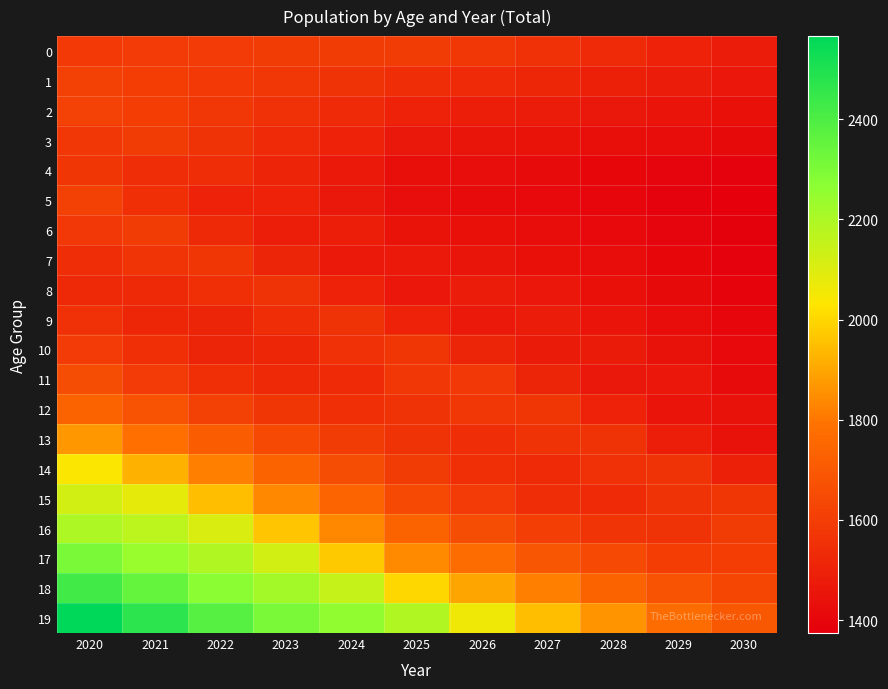

Reading left to right, what are all the values shown in this chart?

0: 2020=1587	2021=1592	2022=1591	2023=1594	2024=1596	2025=1597	2026=1577	2027=1553	2028=1531	2029=1503	2030=1480
1: 2020=1607	2021=1600	2022=1587	2023=1575	2024=1561	2025=1545	2026=1530	2027=1514	2028=1495	2029=1478	2030=1460
2: 2020=1616	2021=1601	2022=1576	2023=1554	2024=1530	2025=1501	2026=1490	2027=1477	2028=1464	2029=1451	2030=1438
3: 2020=1578	2021=1593	2022=1560	2023=1530	2024=1500	2025=1465	2026=1457	2027=1446	2028=1434	2029=1424	2030=1413
4: 2020=1574	2021=1541	2022=1540	2023=1506	2024=1471	2025=1433	2026=1428	2027=1419	2028=1406	2029=1397	2030=1385
5: 2020=1607	2021=1549	2022=1502	2023=1503	2024=1466	2025=1427	2026=1420	2027=1411	2028=1398	2029=1386	2030=1374
6: 2020=1582	2021=1597	2022=1527	2023=1484	2024=1484	2025=1445	2026=1435	2027=1424	2028=1410	2029=1395	2030=1379
7: 2020=1537	2021=1569	2022=1574	2023=1511	2024=1470	2025=1468	2026=1455	2027=1438	2028=1422	2029=1405	2030=1384
8: 2020=1526	2021=1526	2022=1550	2023=1561	2024=1501	2025=1462	2026=1479	2027=1458	2028=1435	2029=1414	2030=1390
9: 2020=1552	2021=1518	2022=1512	2023=1543	2024=1558	2025=1501	2026=1470	2027=1479	2028=1452	2029=1425	2030=1398
10: 2020=1590	2021=1548	2022=1510	2023=1514	2024=1551	2025=1570	2026=1511	2027=1472	2028=1472	2029=1440	2030=1407
11: 2020=1654	2021=1592	2022=1550	2023=1524	2024=1535	2025=1577	2026=1581	2027=1513	2028=1466	2029=1460	2030=1420
12: 2020=1735	2021=1678	2022=1610	2023=1574	2024=1550	2025=1559	2026=1576	2027=1574	2028=1502	2029=1451	2030=1441
13: 2020=1868	2021=1783	2022=1711	2023=1640	2024=1596	2025=1563	2026=1546	2027=1562	2028=1560	2029=1490	2030=1443
14: 2020=2036	2021=1923	2022=1818	2023=1736	2024=1654	2025=1595	2026=1547	2027=1534	2028=1554	2029=1557	2030=1493
15: 2020=2123	2021=2081	2022=1949	2023=1835	2024=1741	2025=1645	2026=1590	2027=1546	2028=1535	2029=1562	2030=1572
16: 2020=2201	2021=2168	2022=2106	2023=1964	2024=1839	2025=1734	2026=1657	2027=1606	2028=1567	2029=1564	2030=1593
17: 2020=2309	2021=2241	2022=2189	2023=2122	2024=1973	2025=1840	2026=1766	2027=1690	2028=1640	2029=1601	2030=1598
18: 2020=2426	2021=2350	2022=2268	2023=2218	2024=2148	2025=1998	2026=1896	2027=1817	2028=1734	2029=1678	2030=1632
19: 2020=2566	2021=2470	2022=2383	2023=2306	2024=2257	2025=2190	2026=2063	2027=1951	2028=1860	2029=1767	2030=1699